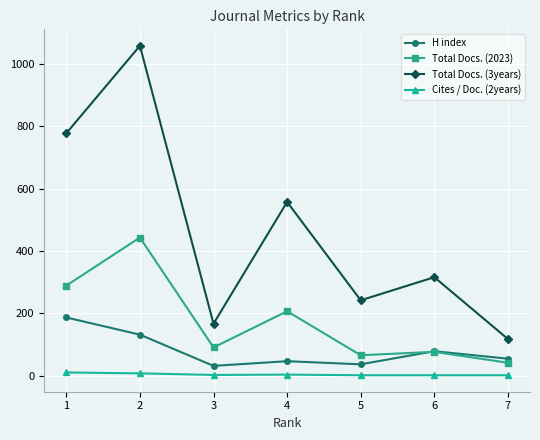

What is the value of the Total Docs. (2023) point at the 4th from the left?

207